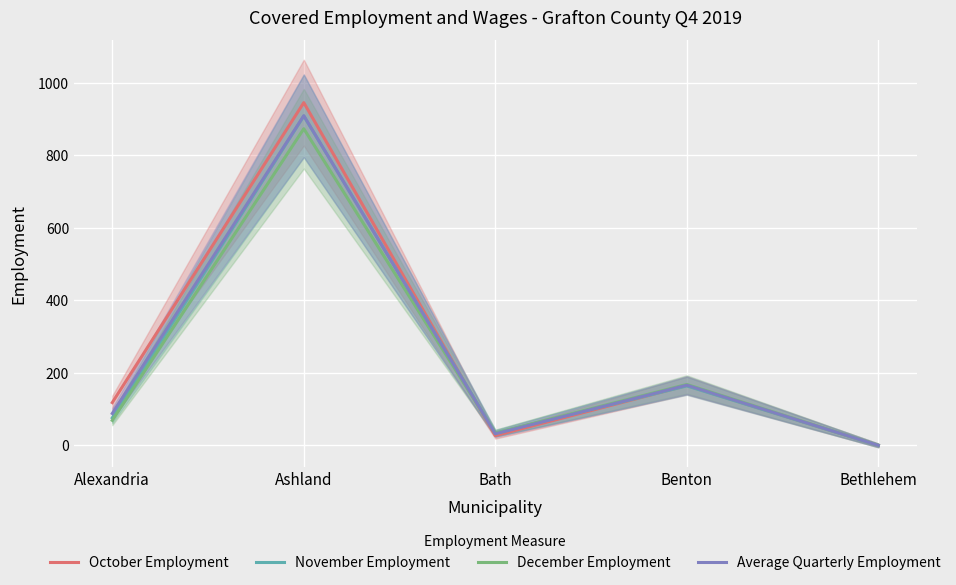

True or false: November Employment has a value of 387 at Bethlehem.

False